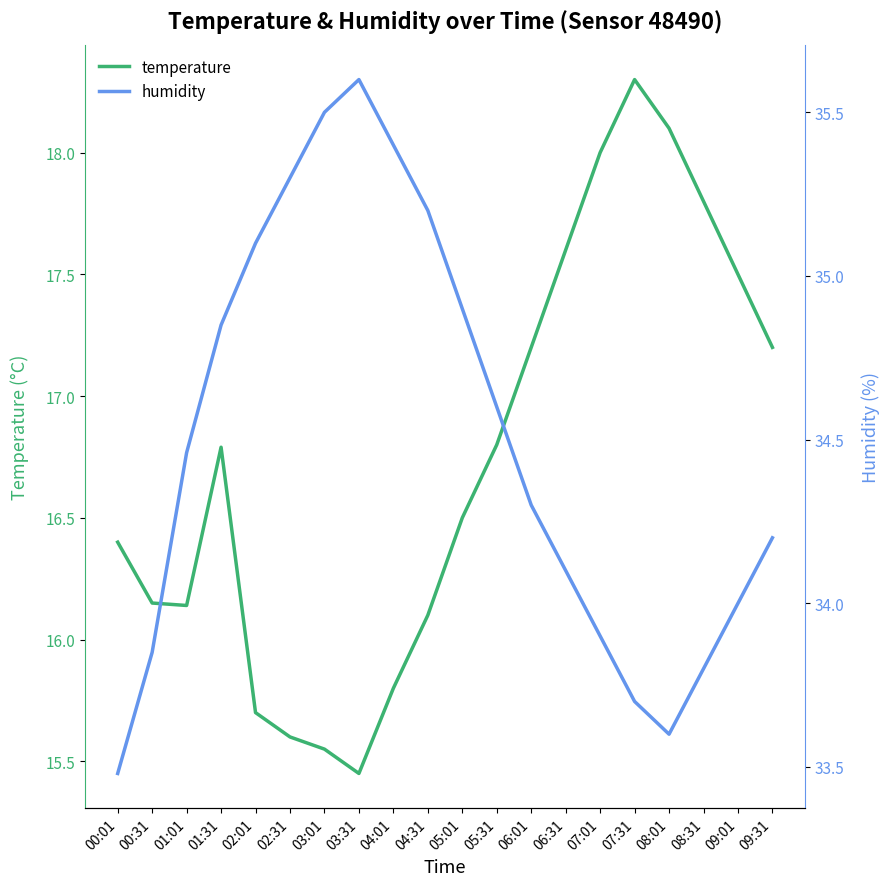

Rank the series by their average value, from lowest to highest.

temperature, humidity